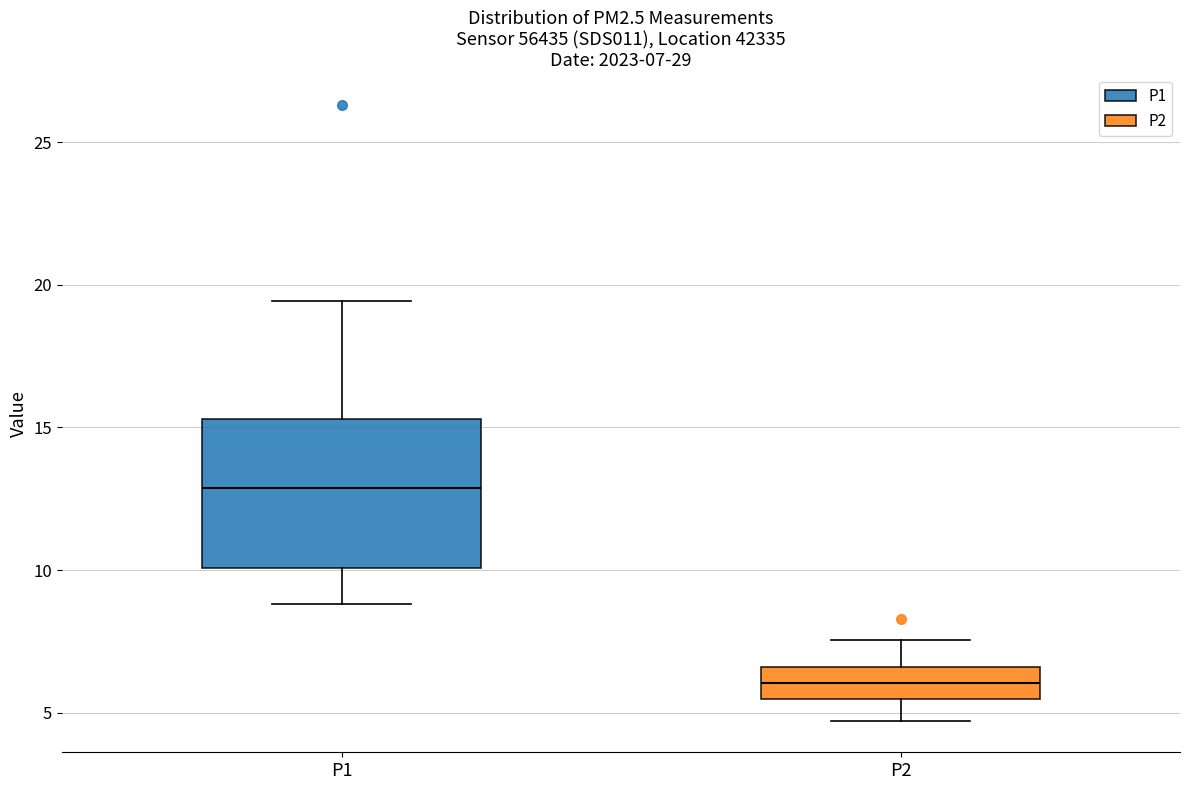

Comparing the boxes themselves (not the whiskers), which one is the tallest?

P1